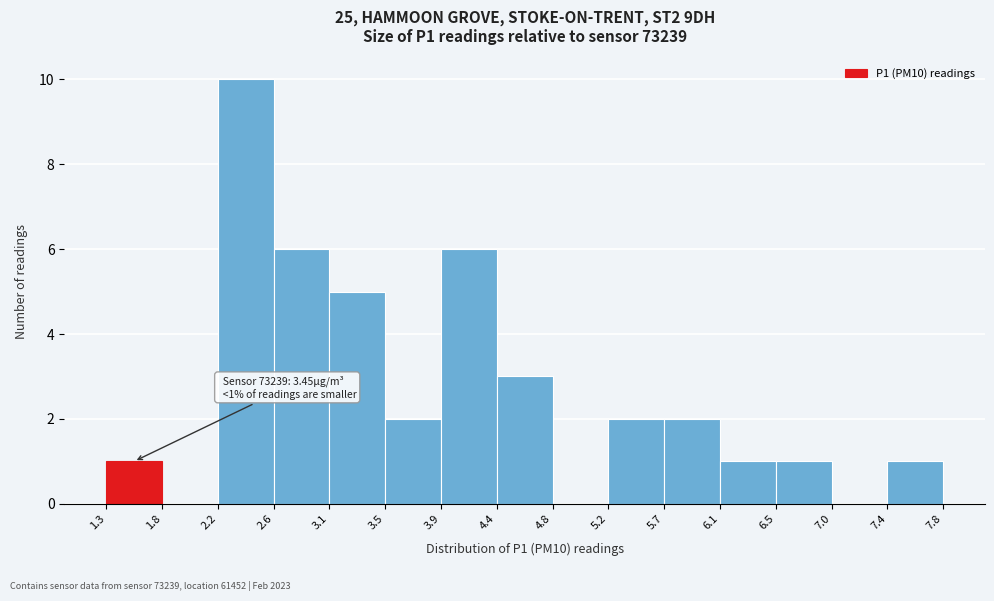

Which range on the x-axis has the tallest bar?

2.2 to 2.6